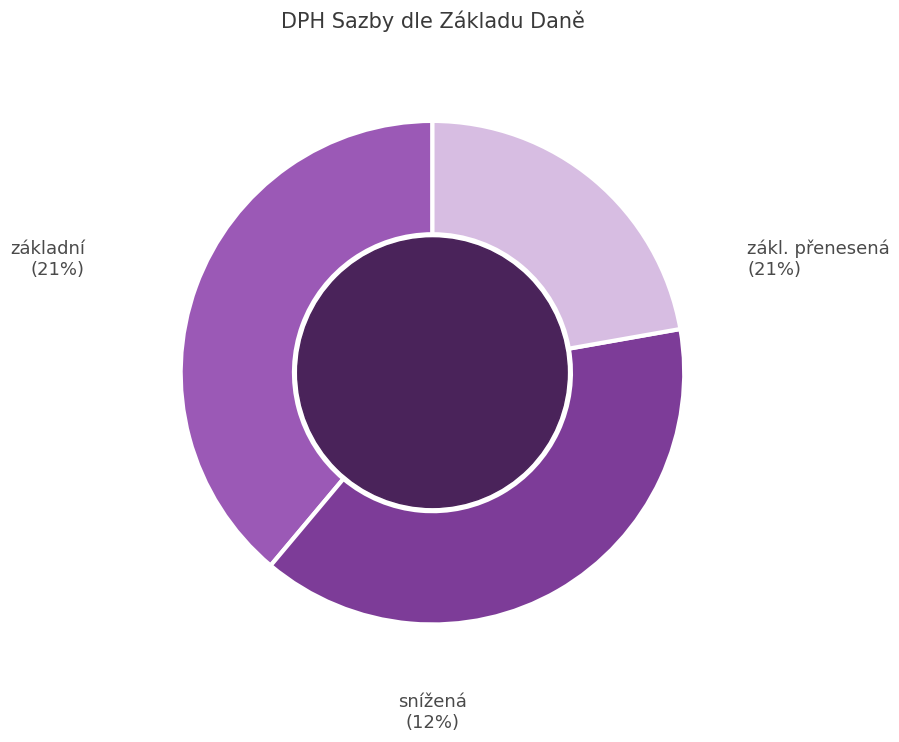

To the nearest percent, what is the difference between the largest and smallest slice percentages?

17%